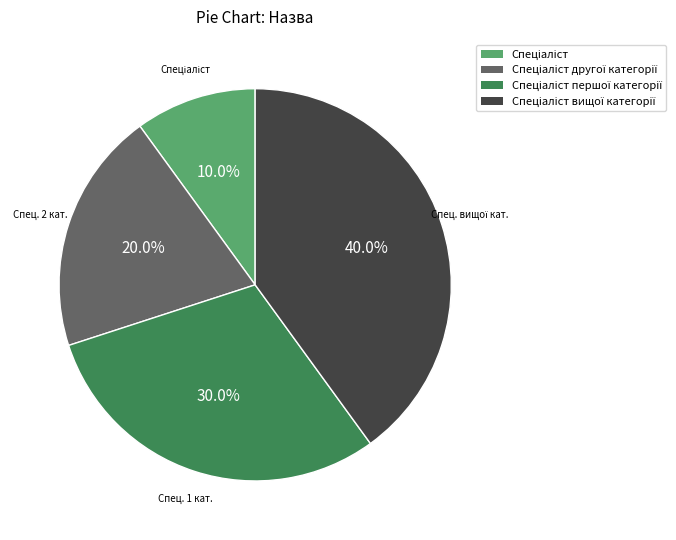

Does any single category account for the majority?

No